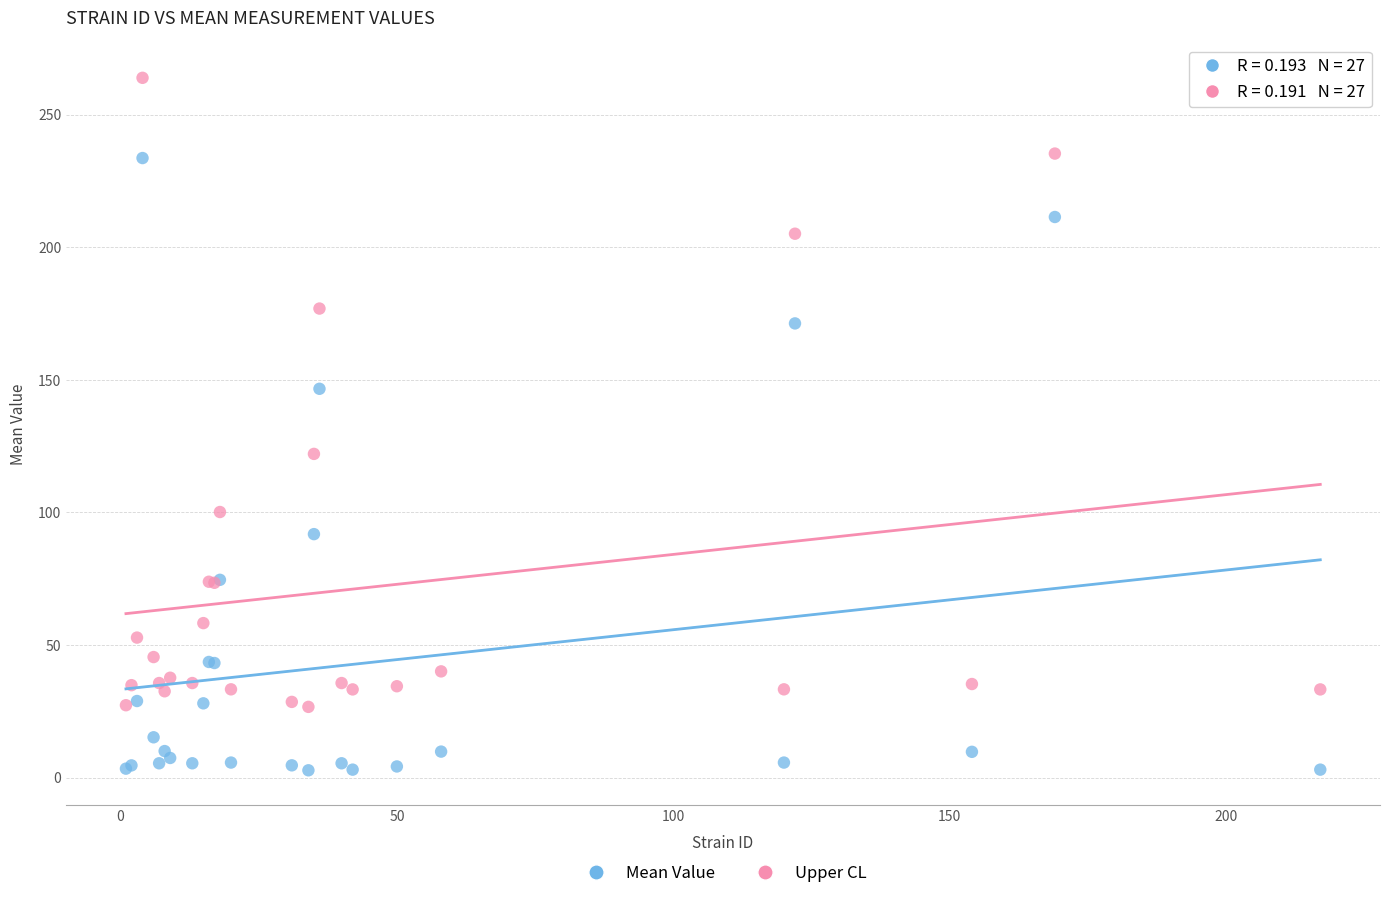

In the Mean Value series, what Y value is closest to 118?

91.8